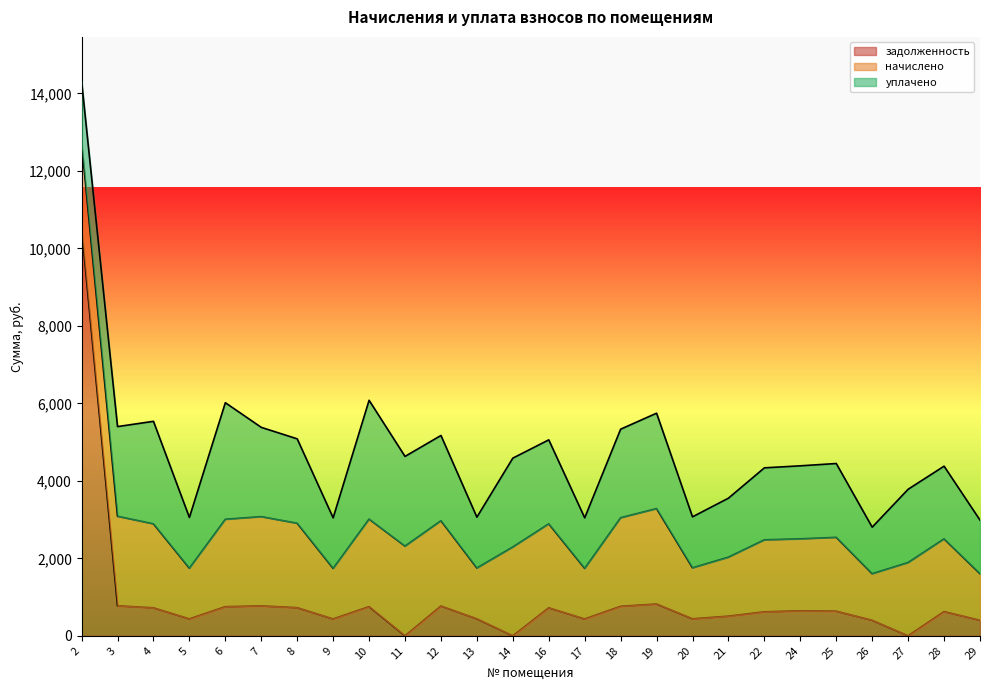

What is the highest value of the задолженность series?

10530.0